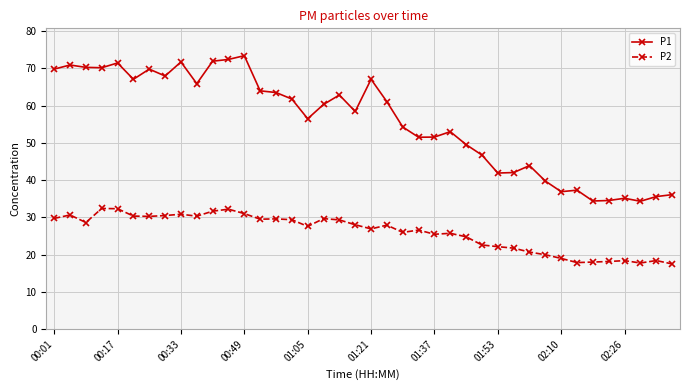

True or false: P1 and P2 cross at least once.

False